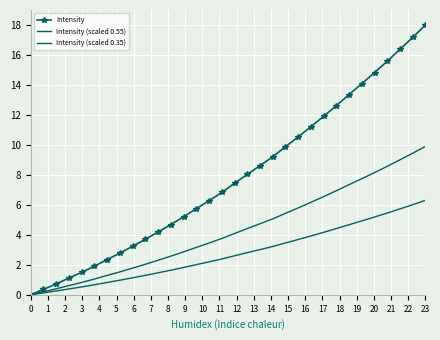

How many data points in Intensity (scaled 0.35) are above 2?

19